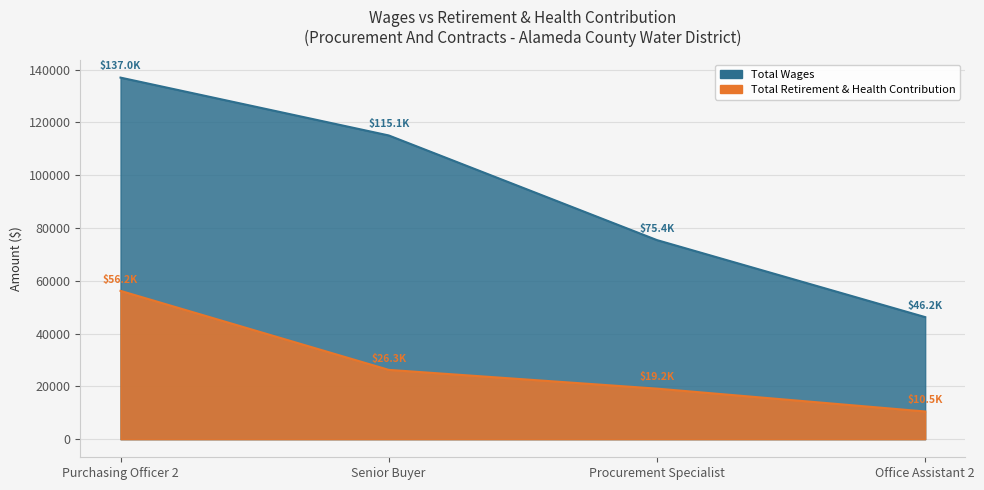

The value of Total Retirement & Health Contribution at Procurement Specialist is 19156. True or false?

True